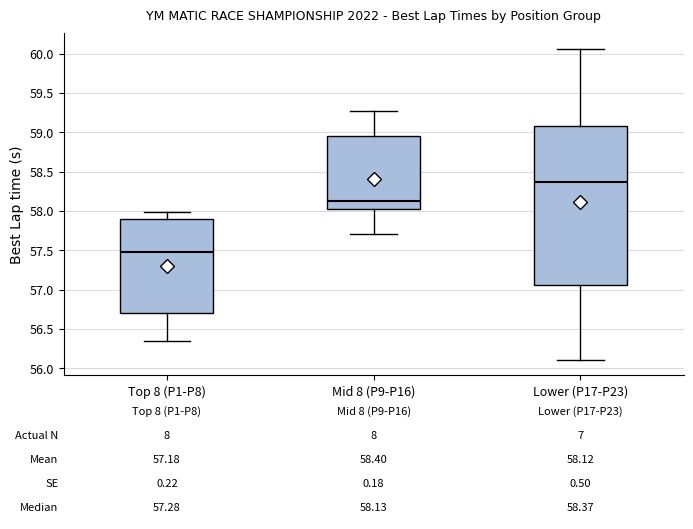

Which box is the tallest, from its lower edge to its upper edge?

Lower (P17-P23)